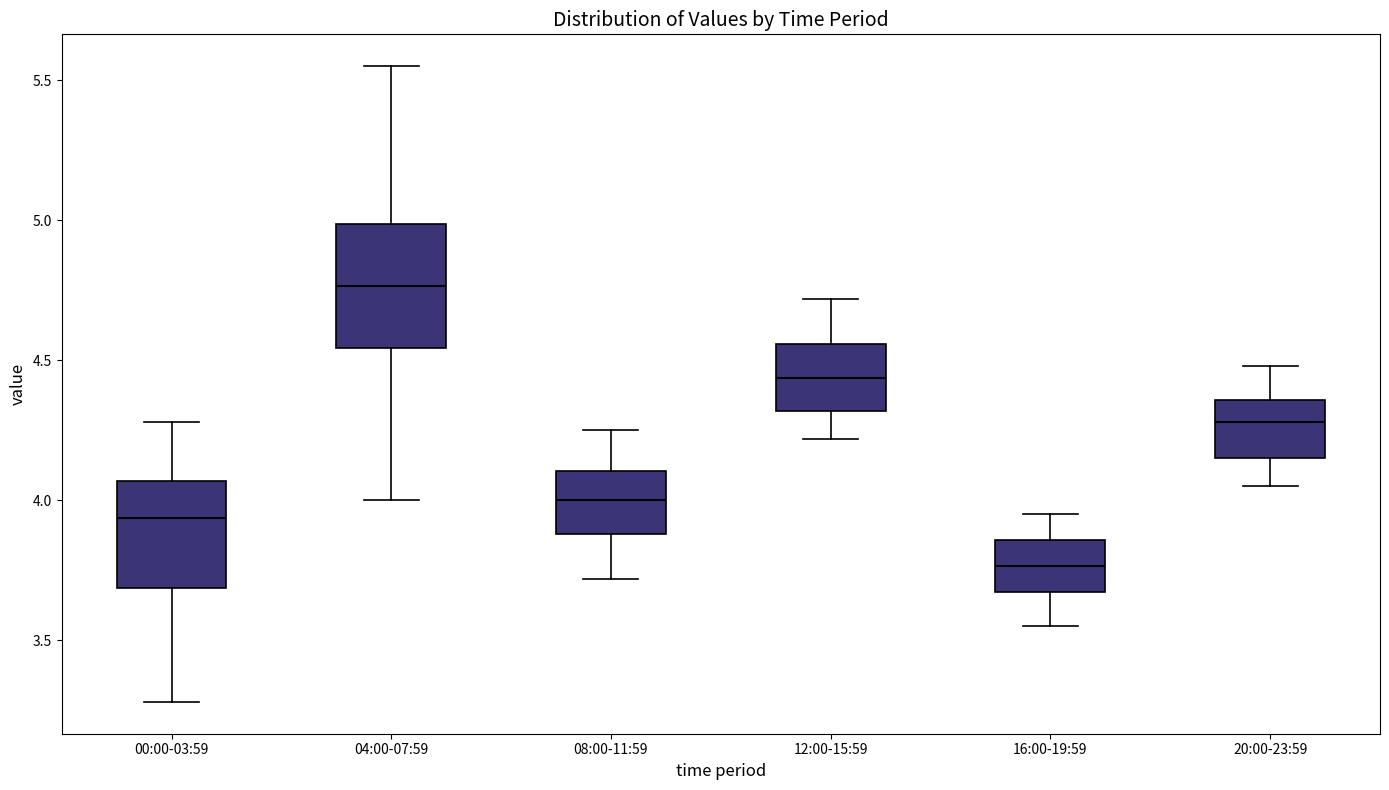

Which box has the lowest median line?

16:00-19:59